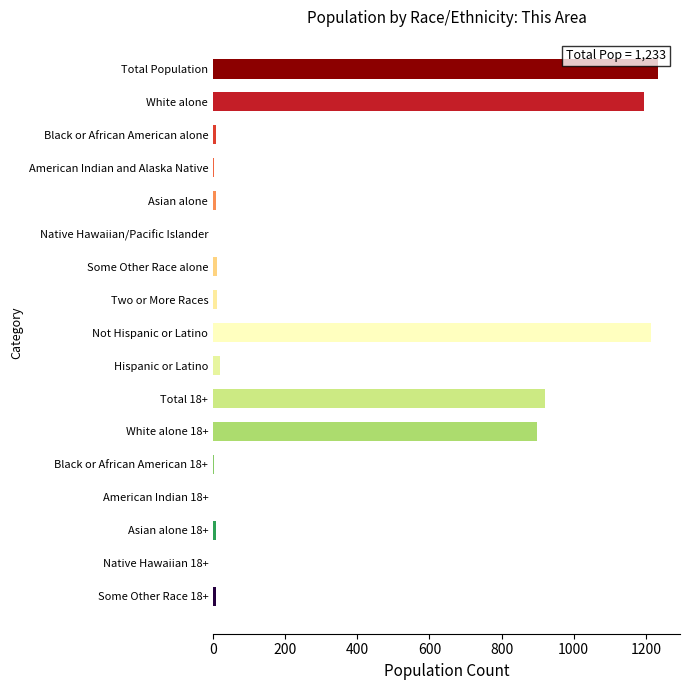

The value at Total 18+ is 920. True or false?

True